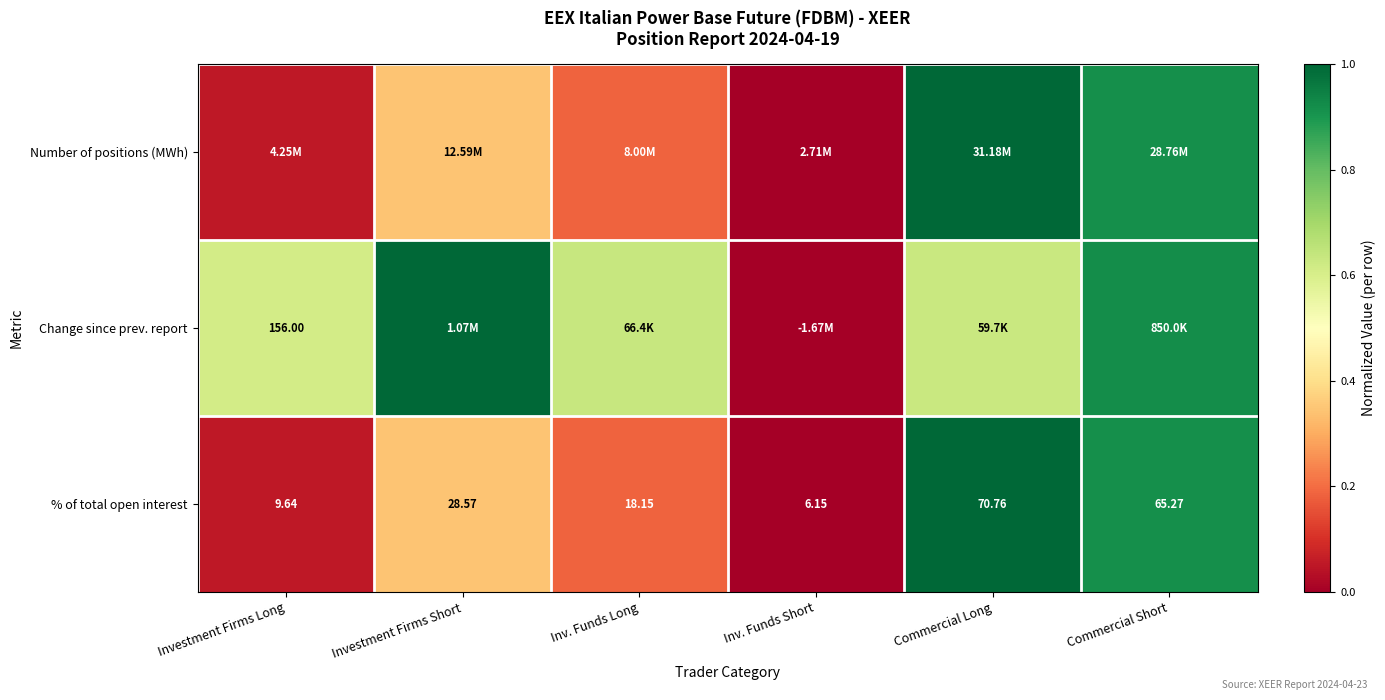

Where is % of total open interest nearest to the value 38?

Investment Firms Short